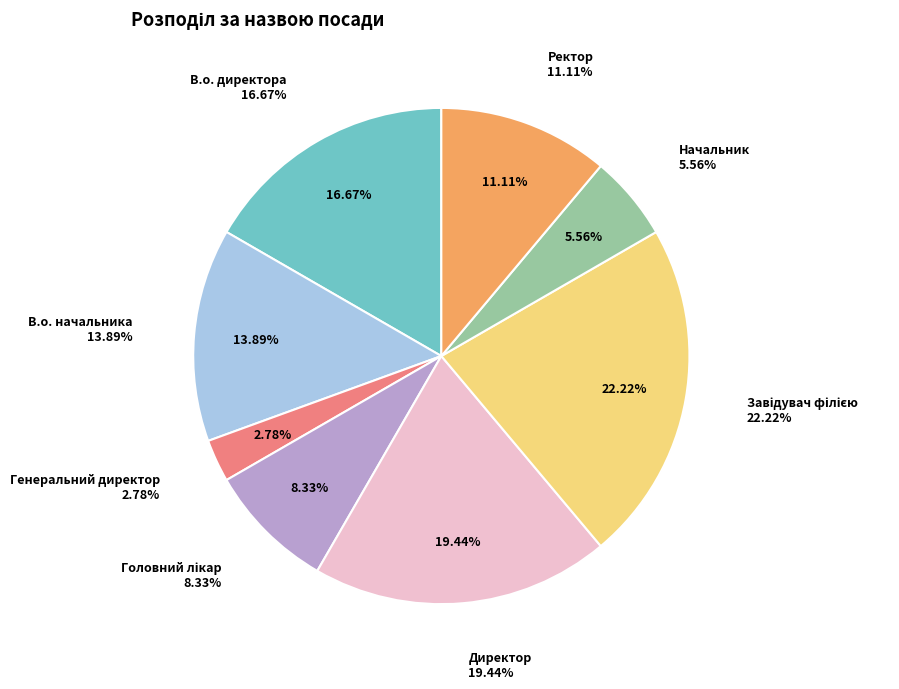

To the nearest percent, what is the average slice percentage?

12%